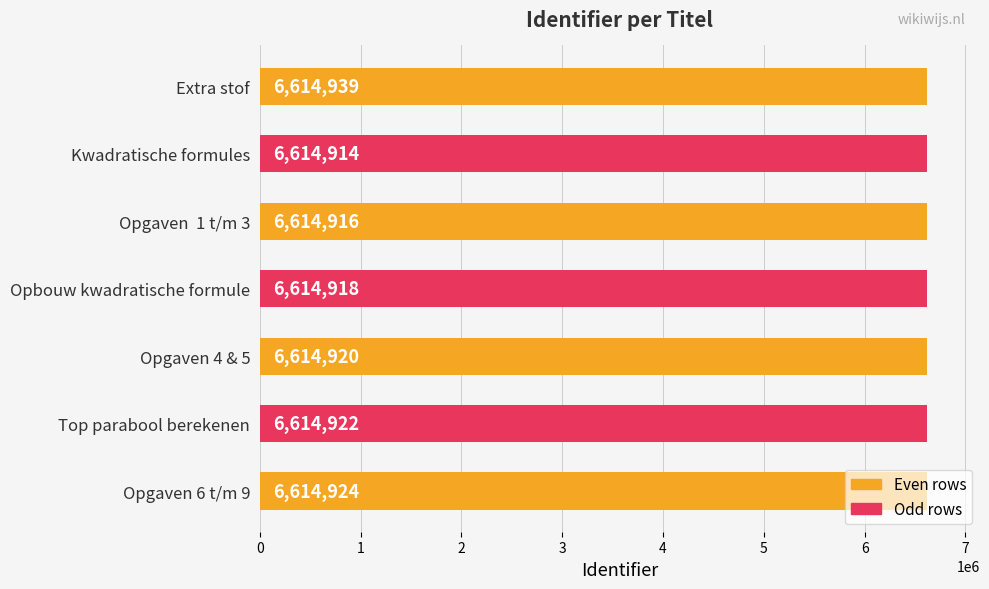

Approximately how many times larger is the value at Kwadratische formules compared to Extra stof?

1.0